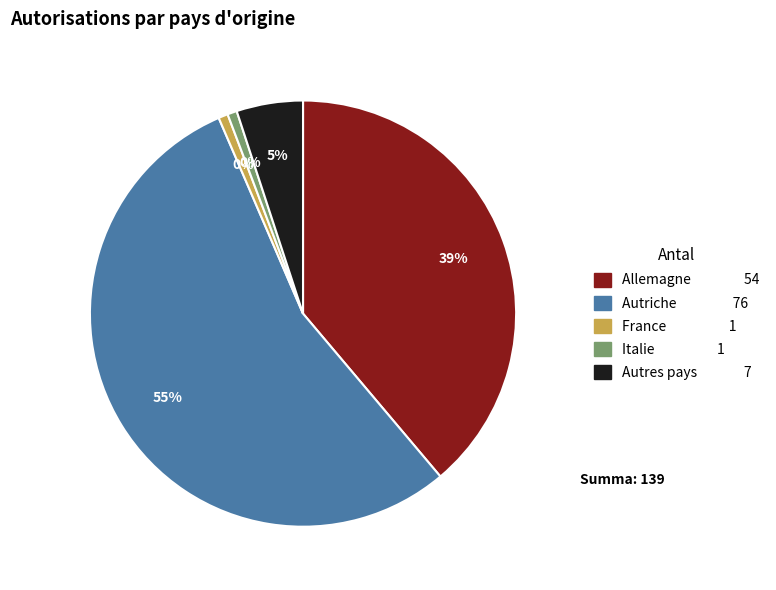

Rank the categories by value from highest to lowest.

Autriche, Allemagne, Autres pays, France, Italie